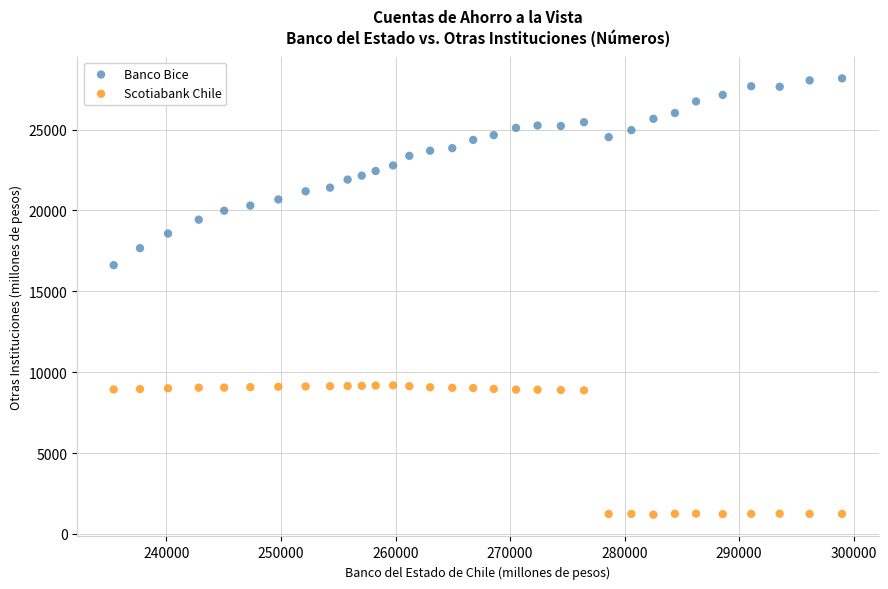

What is the X range (max minus min) for the scatter plot?

63604